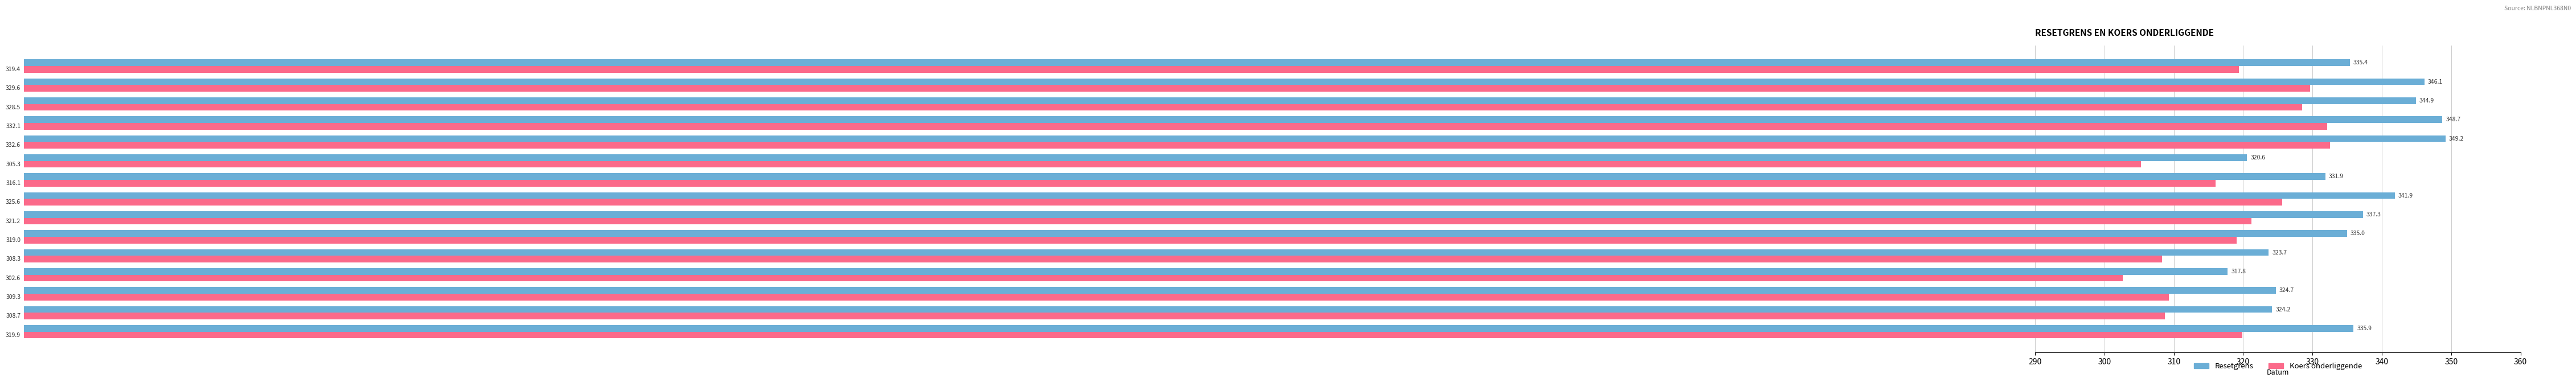

What is the difference between the maximum and second lowest values in the Resetgrens series?

28.6